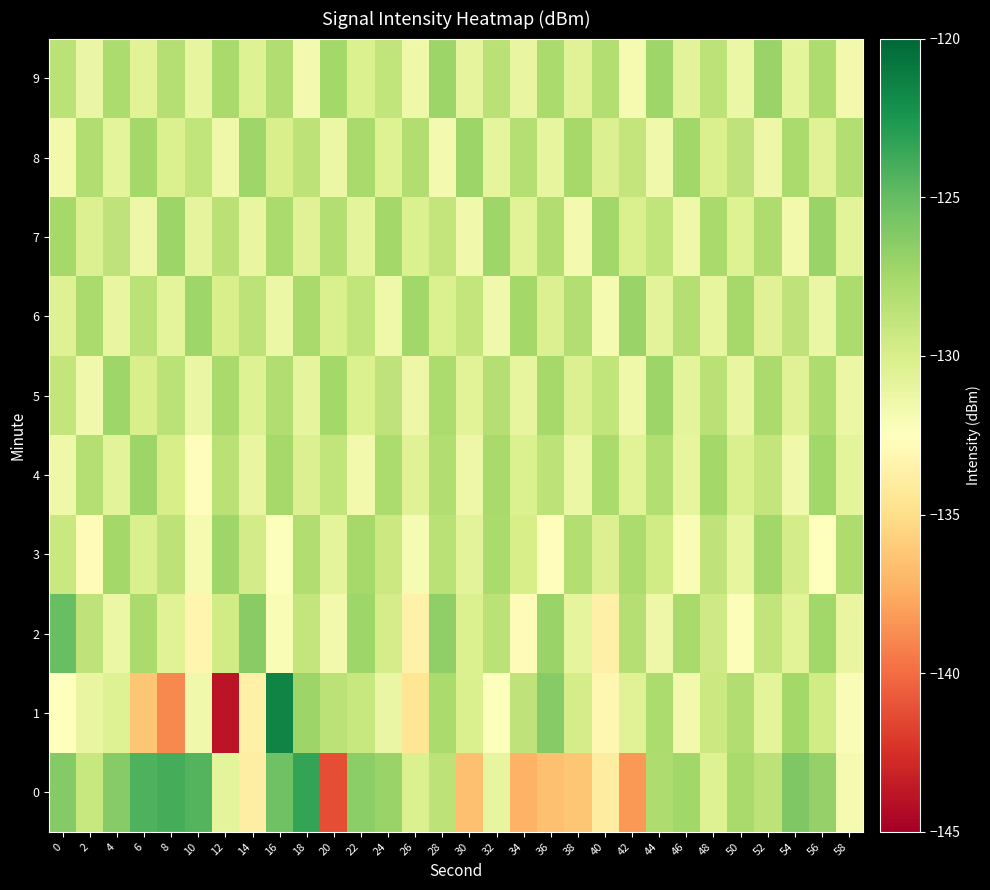

Between 12 and 22, which series saw the biggest shift?

1